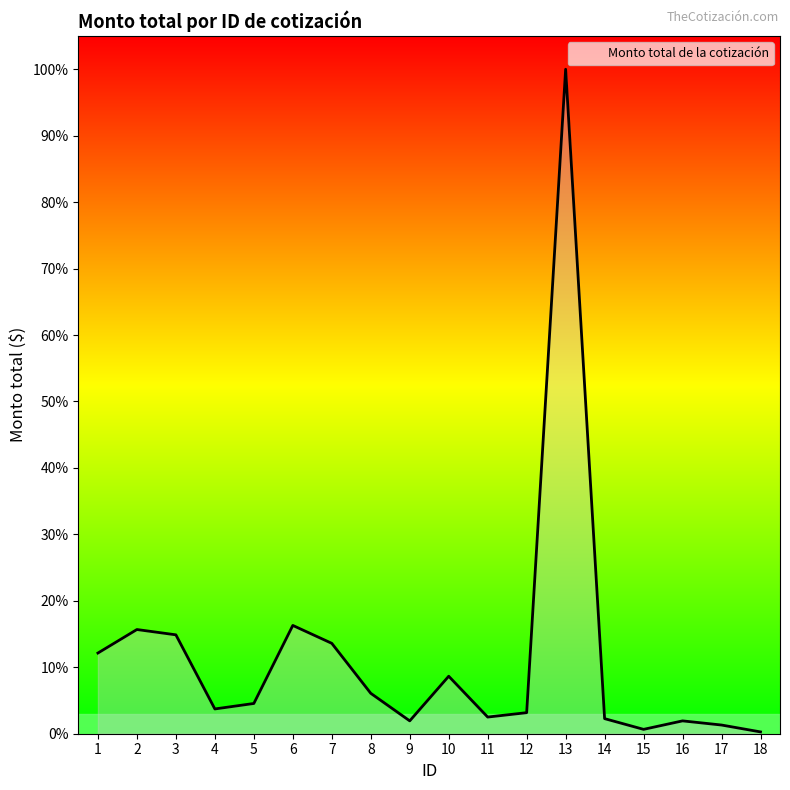

What is the ratio of the value at 13 to the value at 10?

11.6